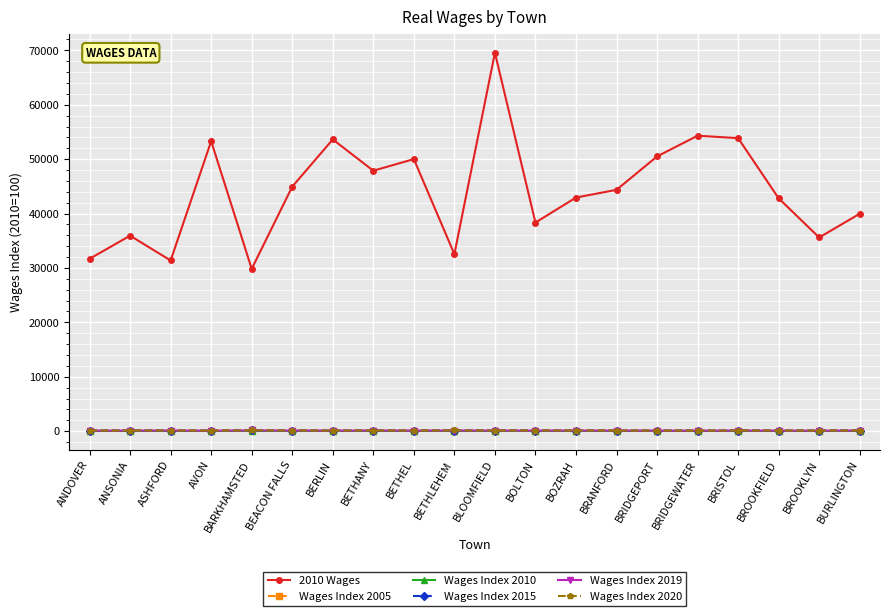

At which category is the sum across all series the highest?

BLOOMFIELD